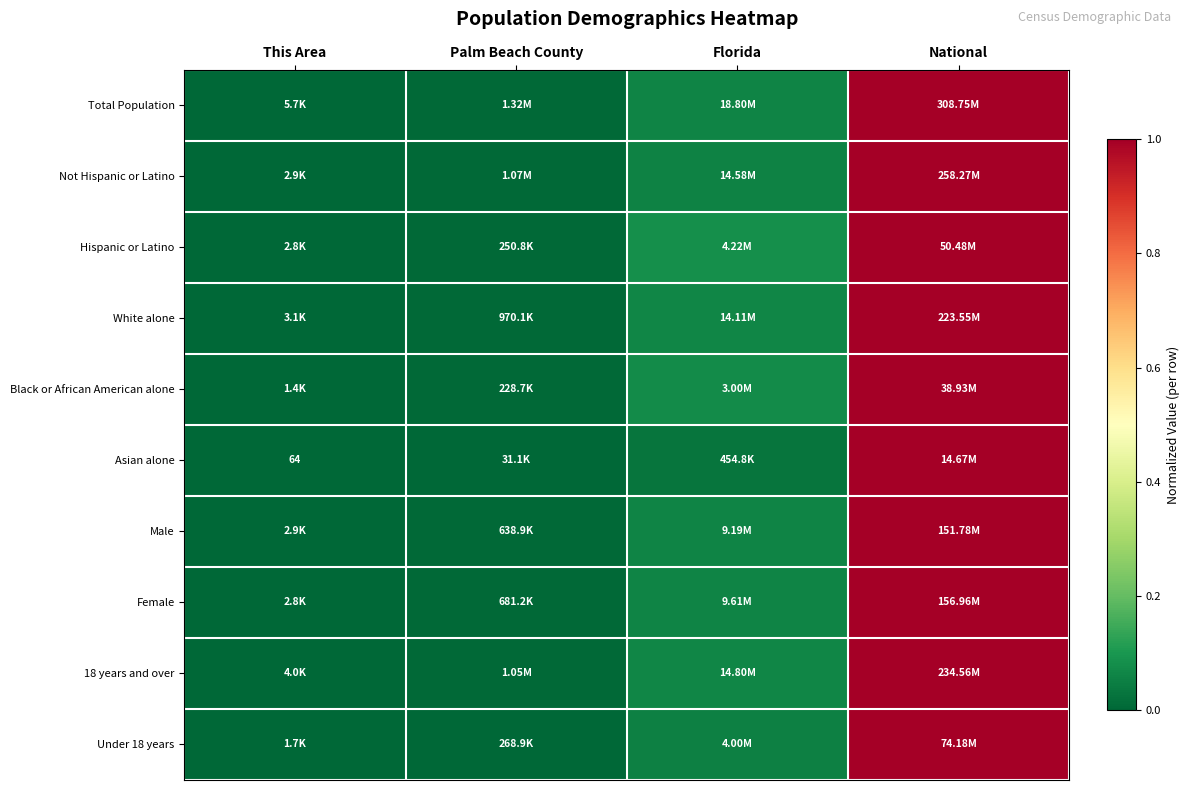

What value does the Male series have at Florida?

0.1